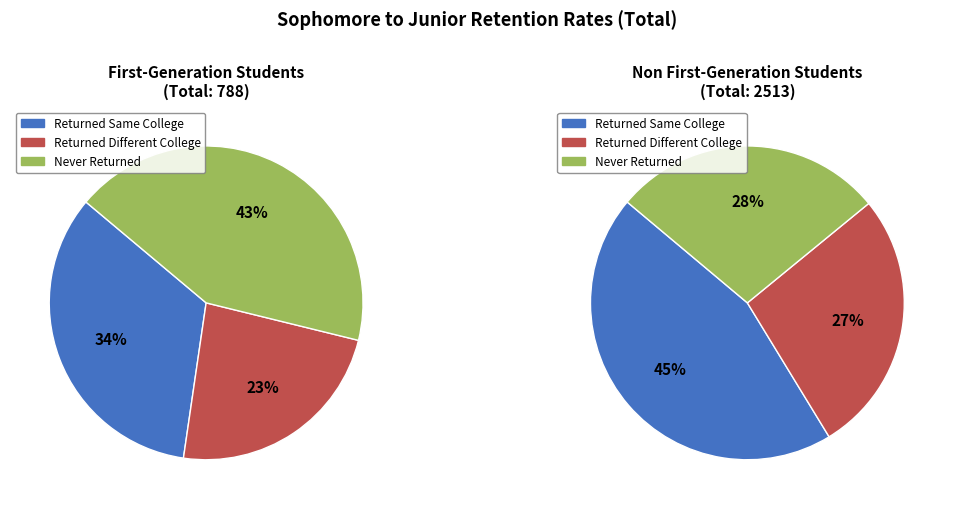

Is there any slice that represents more than half of the pie?

No